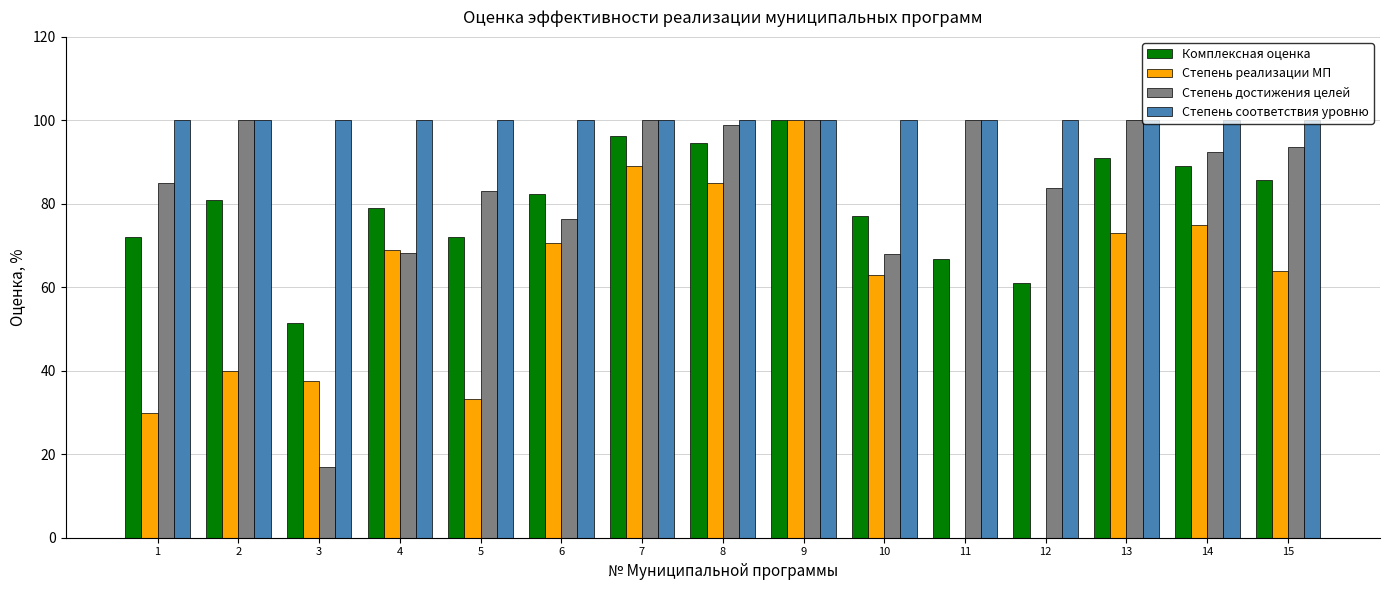

What is the highest value of the Комплексная оценка series?

100.0